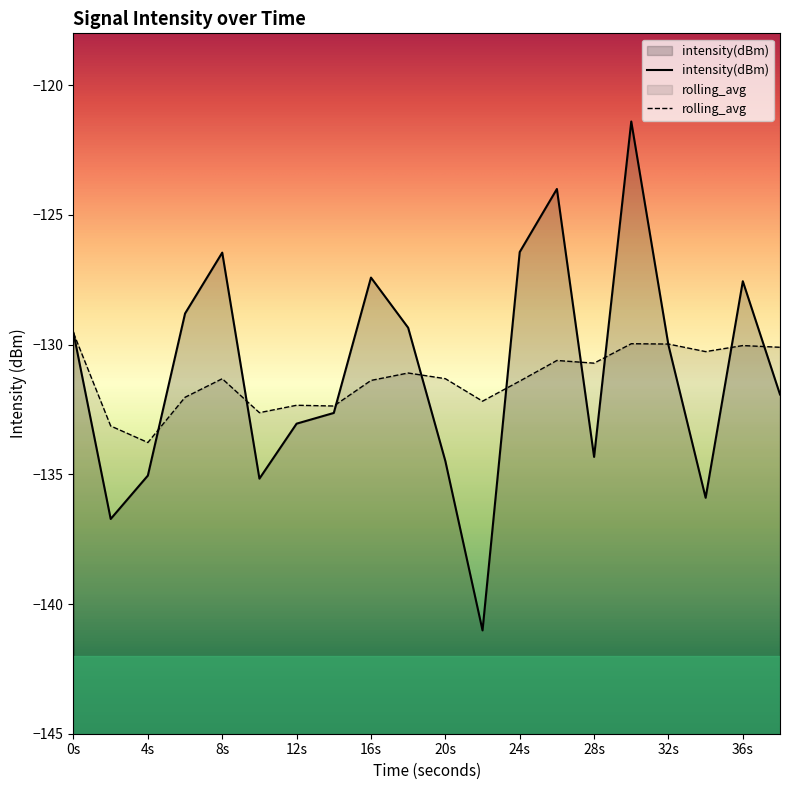

At 24s, list the series in order from largest to smallest.

intensity(dBm), rolling_avg